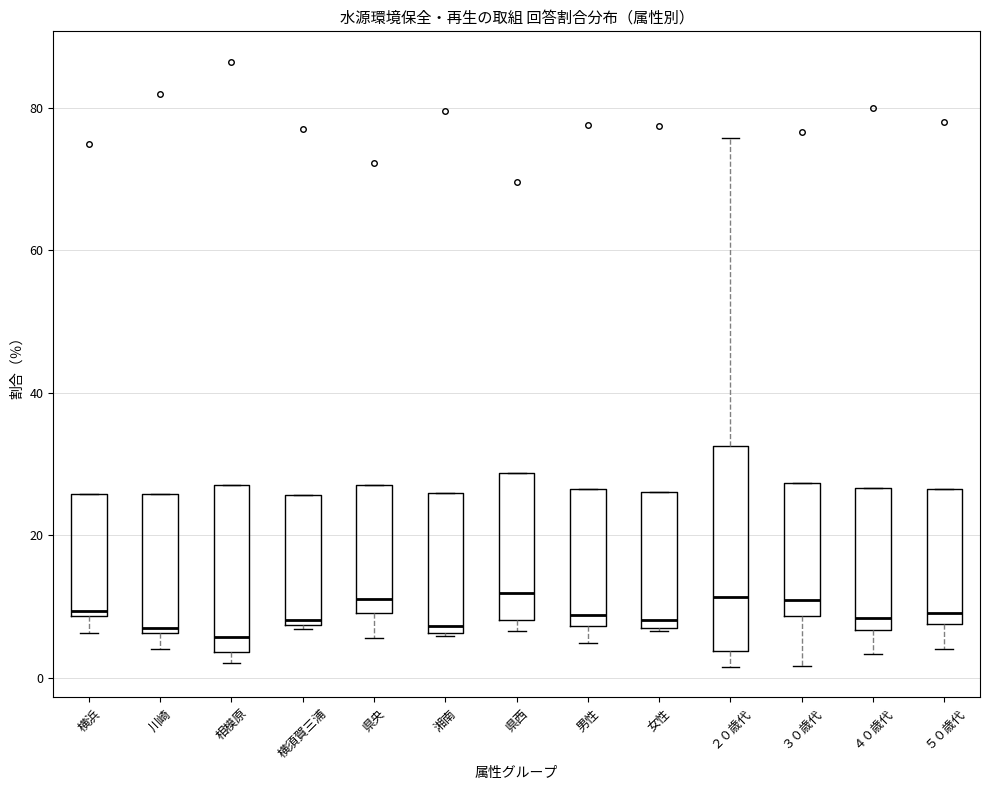

Comparing the boxes themselves (not the whiskers), which one is the tallest?

２０歳代